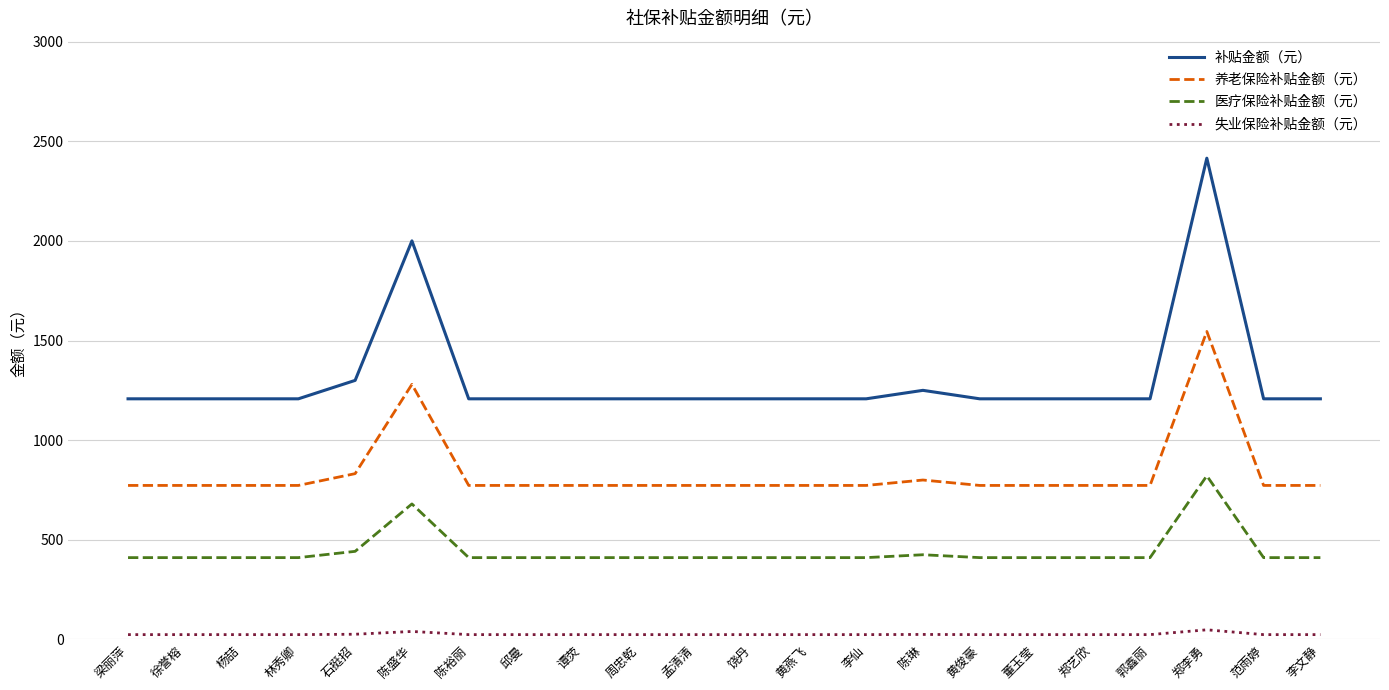

At which label does 养老保险补贴金额（元） reach its peak?

郑李勇